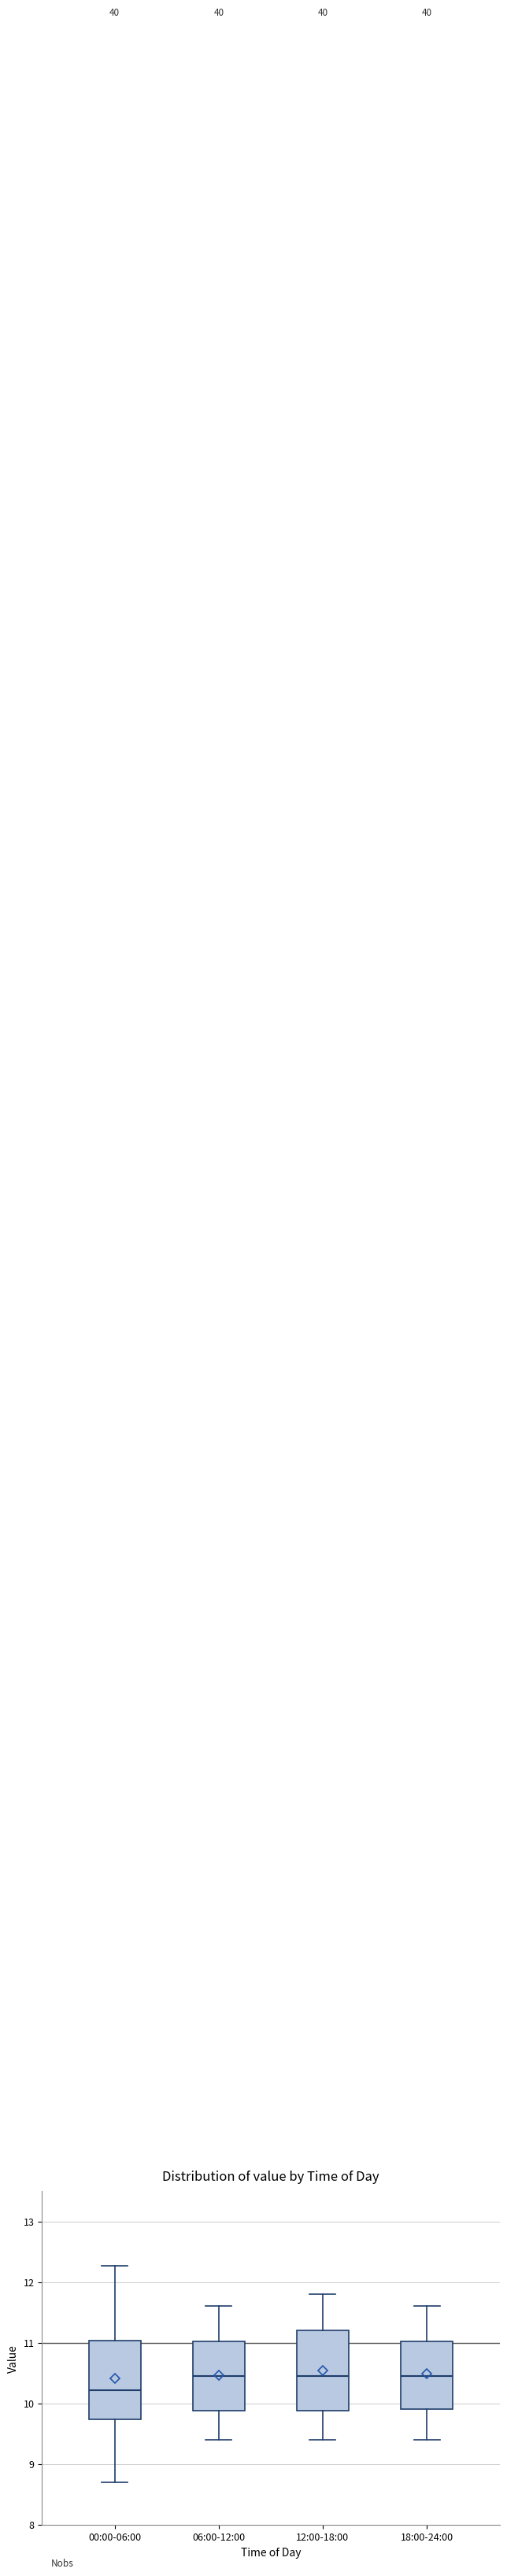

Which box has the lowest median line?

00:00-06:00